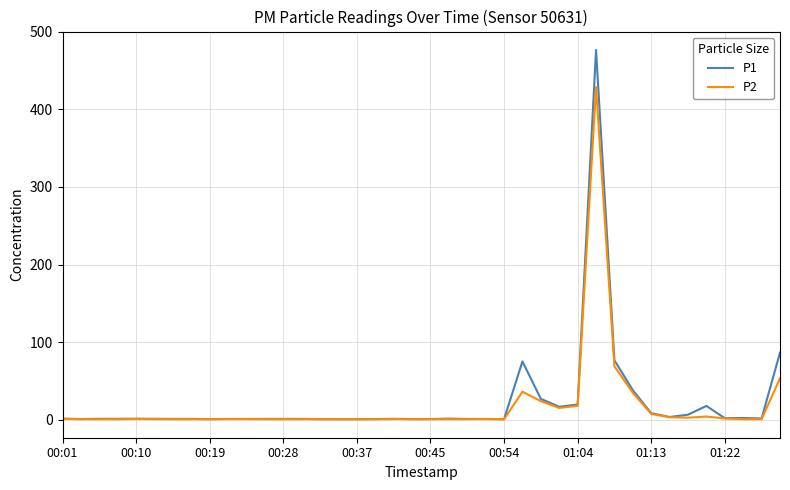

What is the smallest value displayed?

0.4